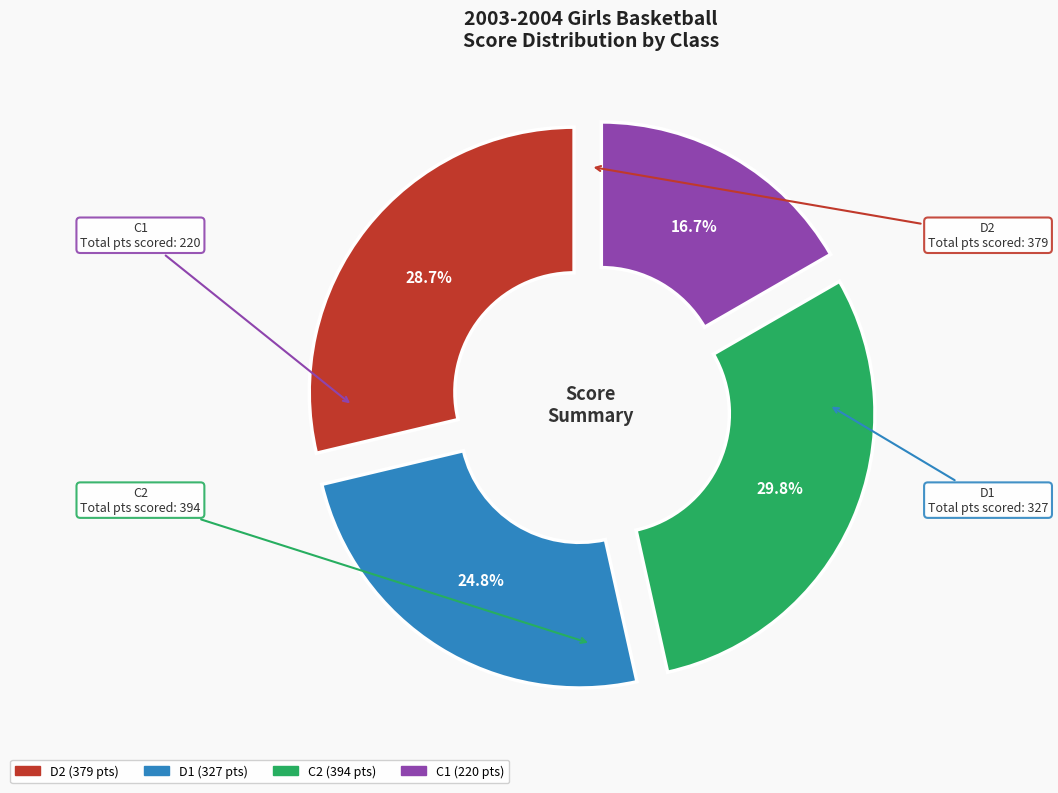

How many slices are in this pie chart?

4